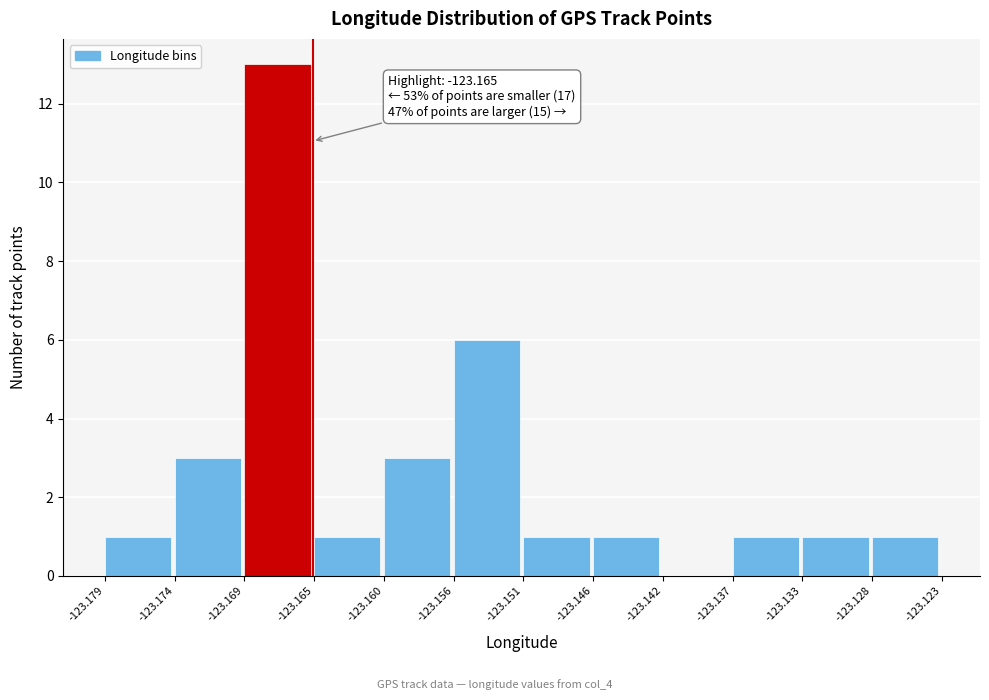

Which range on the x-axis has the tallest bar?

-123.169 to -123.165